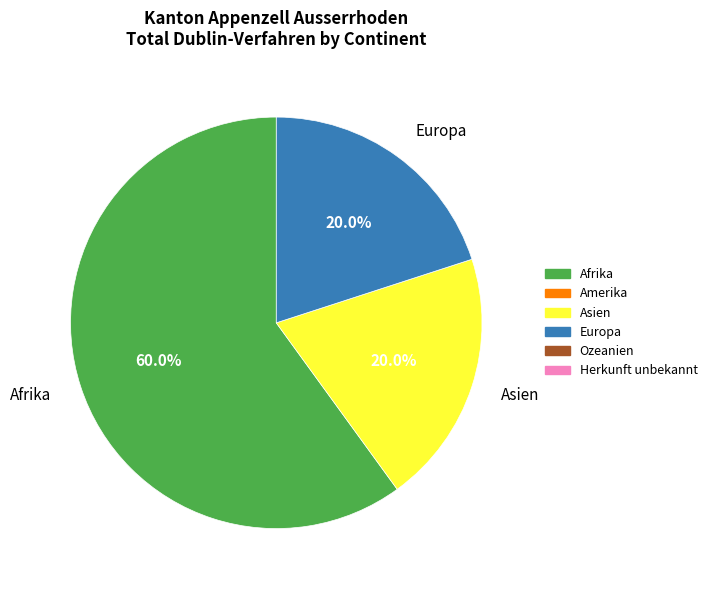

What is the ratio of the value at Asien to the value at Europa?

1.0